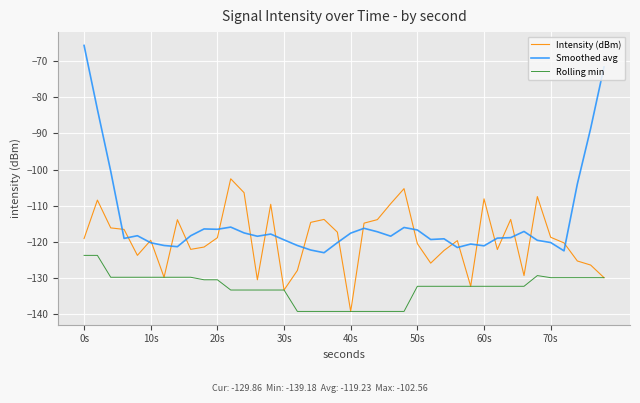

Which series has the largest range (max minus min)?

Smoothed avg